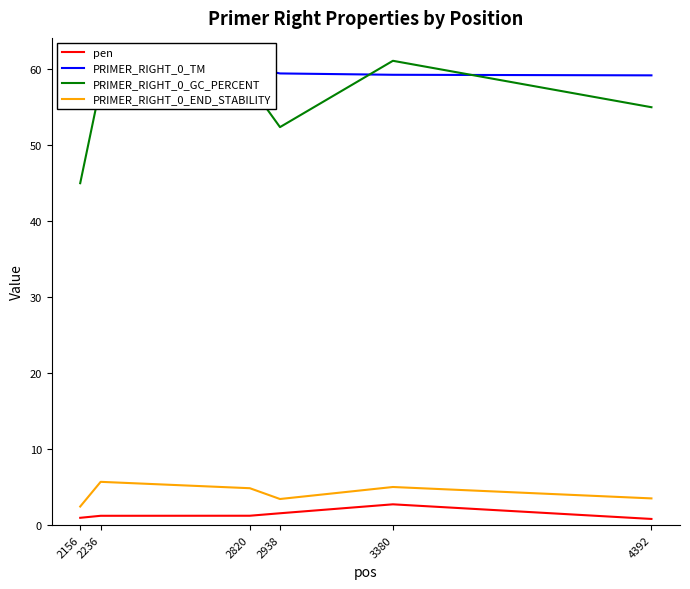

How many lines are shown in the chart?

4